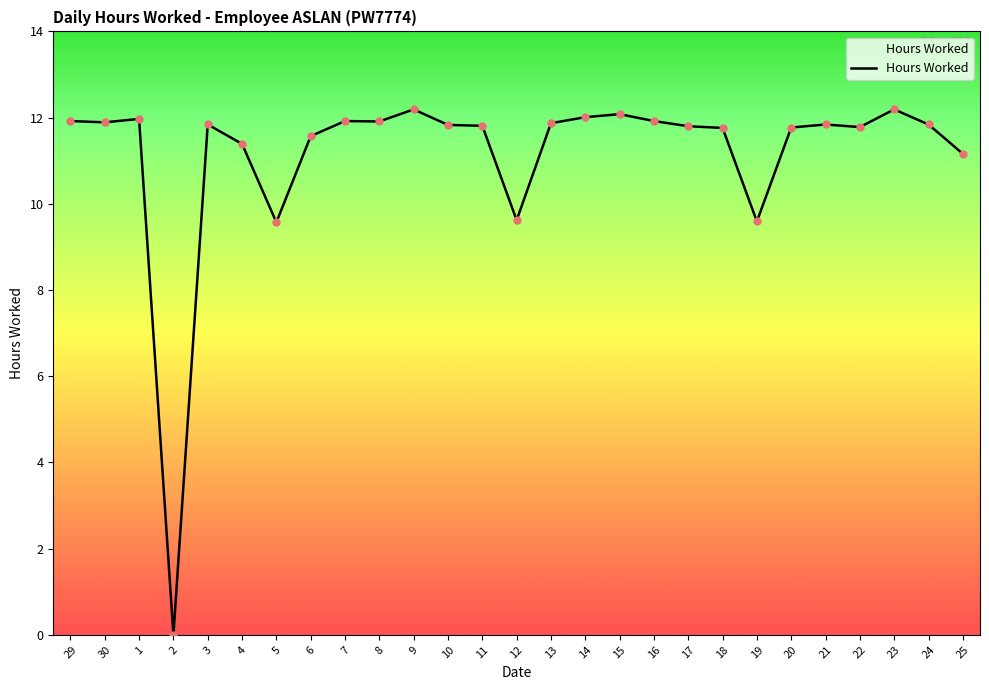

Approximately how many times larger is the value at 8 compared to 6?

1.0